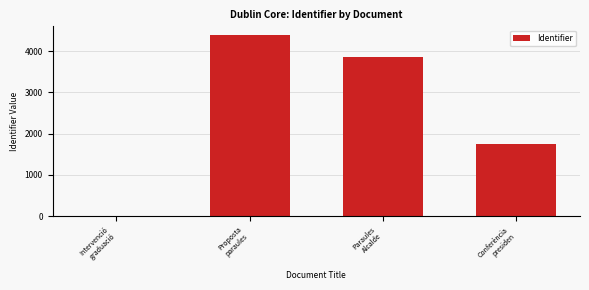

How many series are shown in this chart?

1